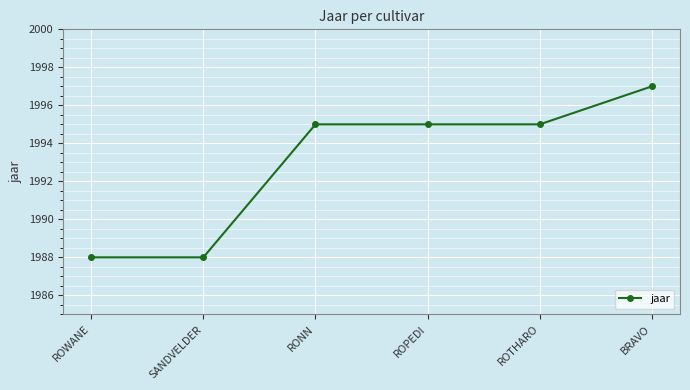

Is it true that the value at SANDVELDER is 1180?

False